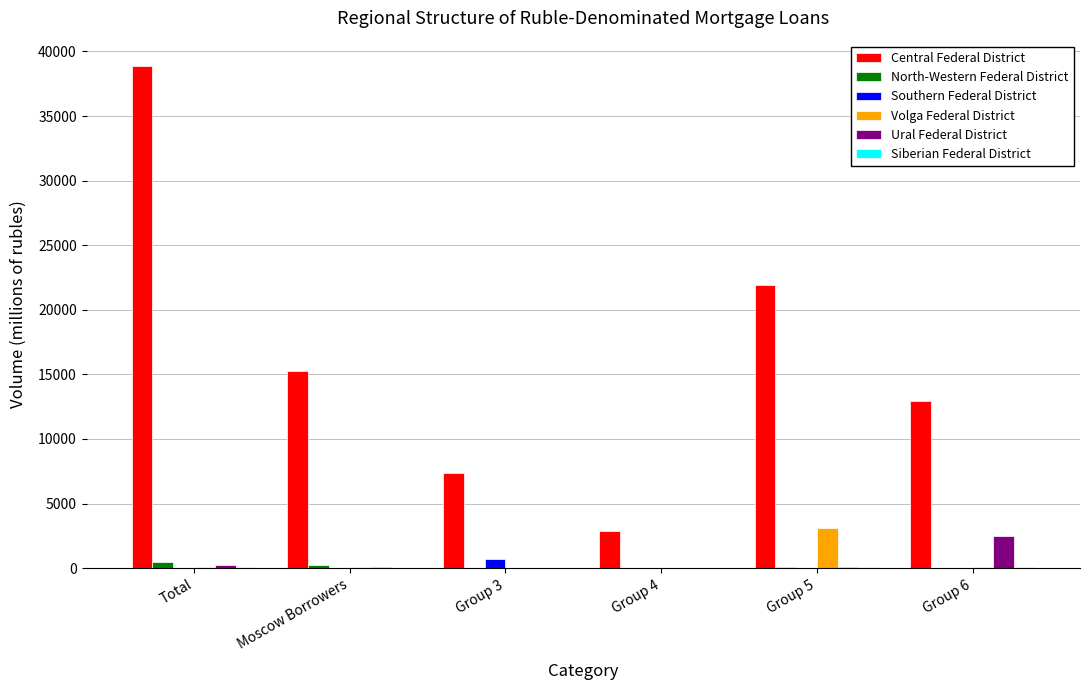

At which category is the sum across all series the highest?

Total